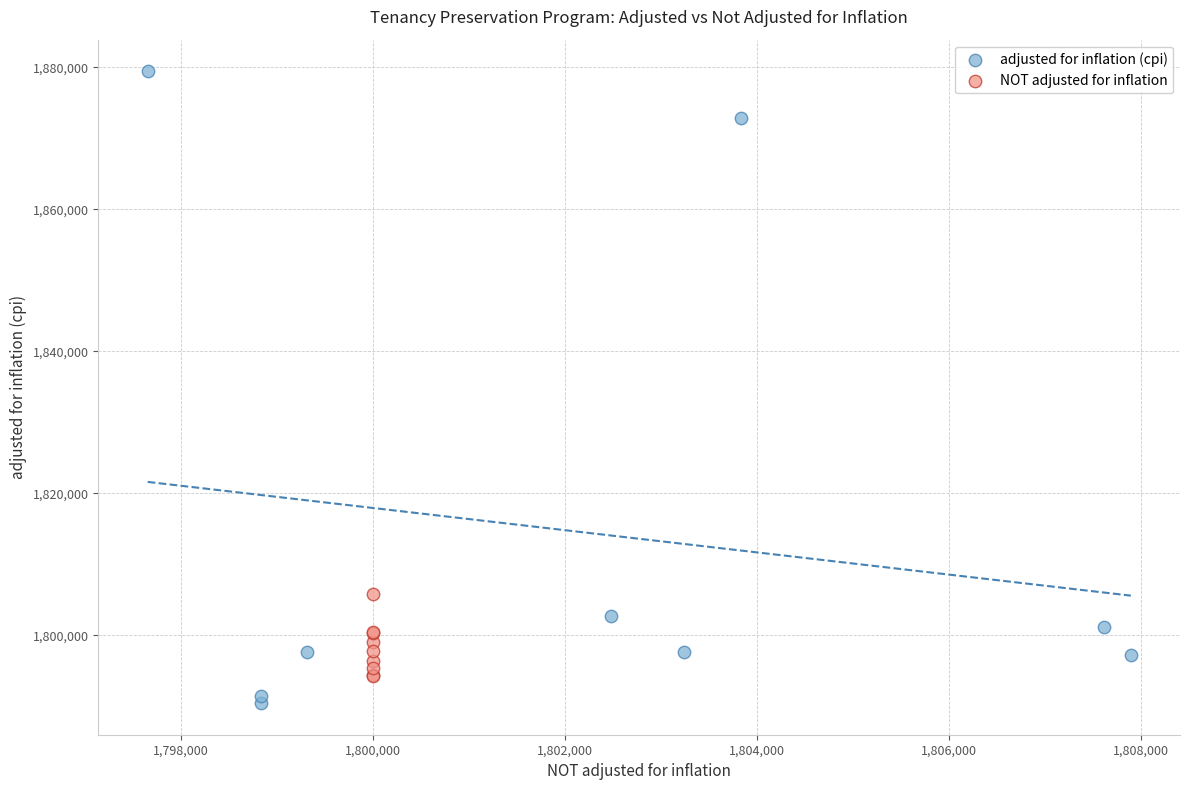

Which series has the widest spread of Y values?

adjusted for inflation (cpi)